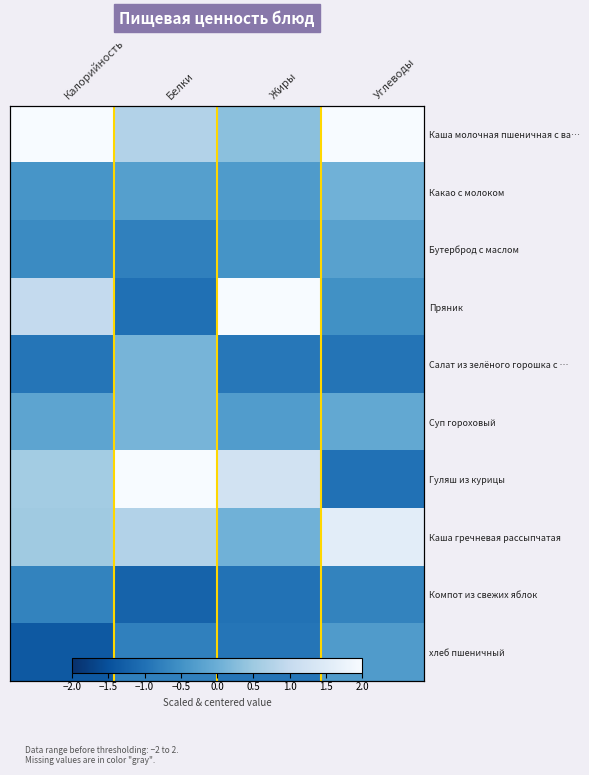

What is the sum of all Компот из свежих яблок values?

-3.6